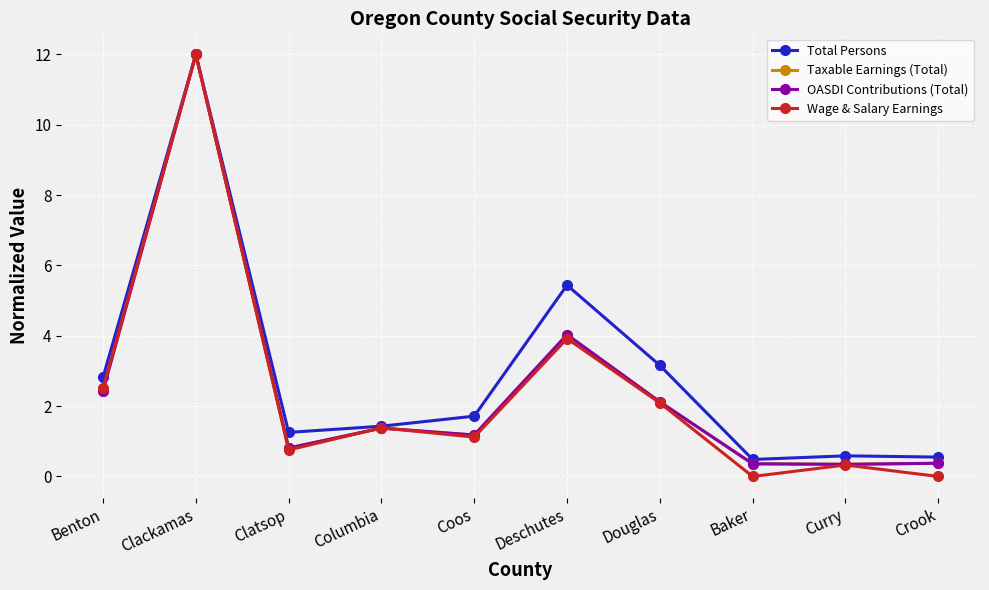

What is the maximum value for Total Persons?

12.0